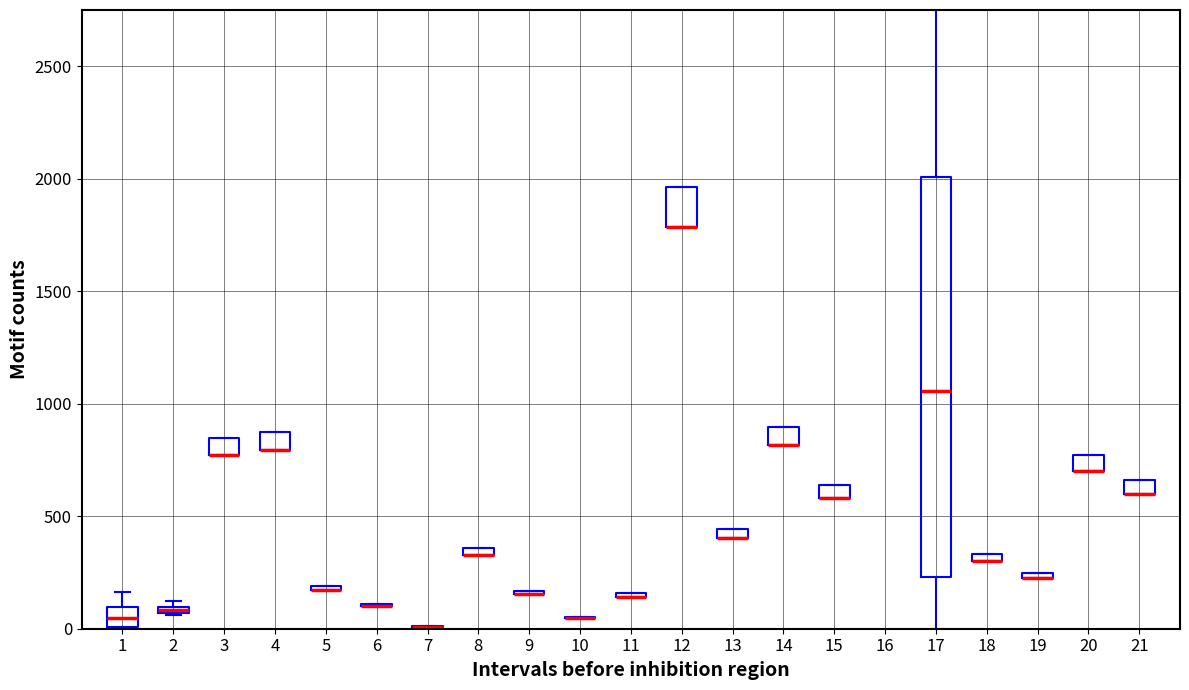

How many series are shown in this chart?

1